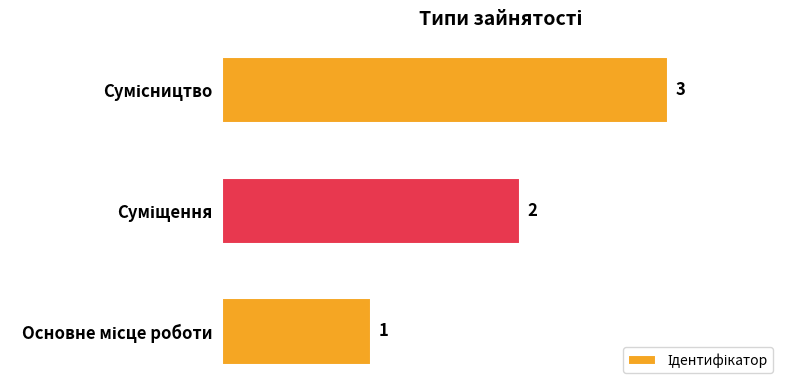

How many data points are less than 2?

1